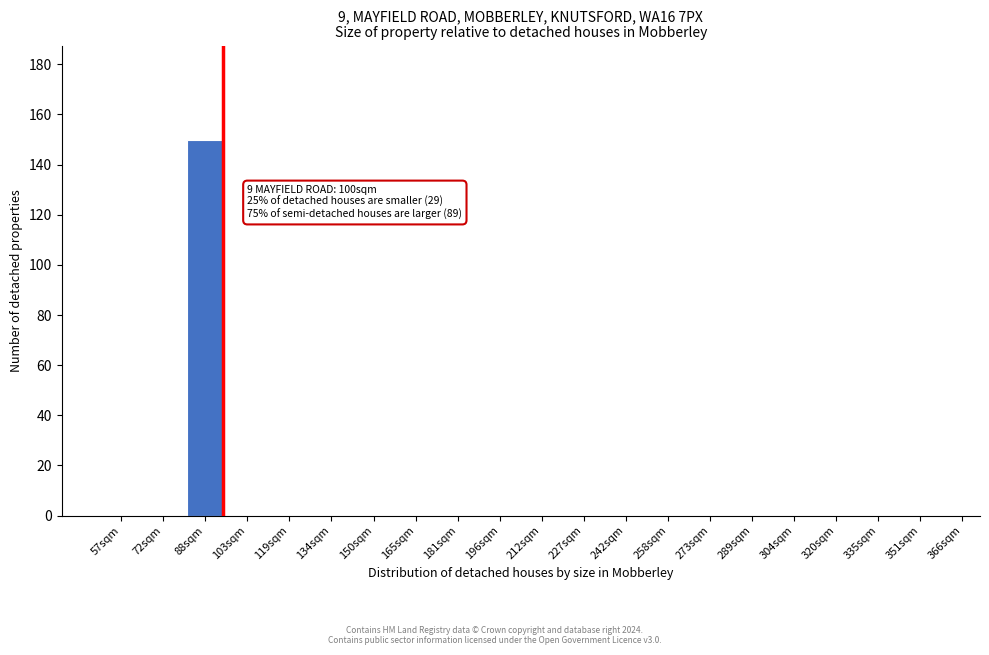

Reading left to right, list all the values displayed in this chart.

57sqm=0	72sqm=0	88sqm=150	103sqm=0	119sqm=0	134sqm=0	150sqm=0	165sqm=0	181sqm=0	196sqm=0	212sqm=0	227sqm=0	242sqm=0	258sqm=0	273sqm=0	289sqm=0	304sqm=0	320sqm=0	335sqm=0	351sqm=0